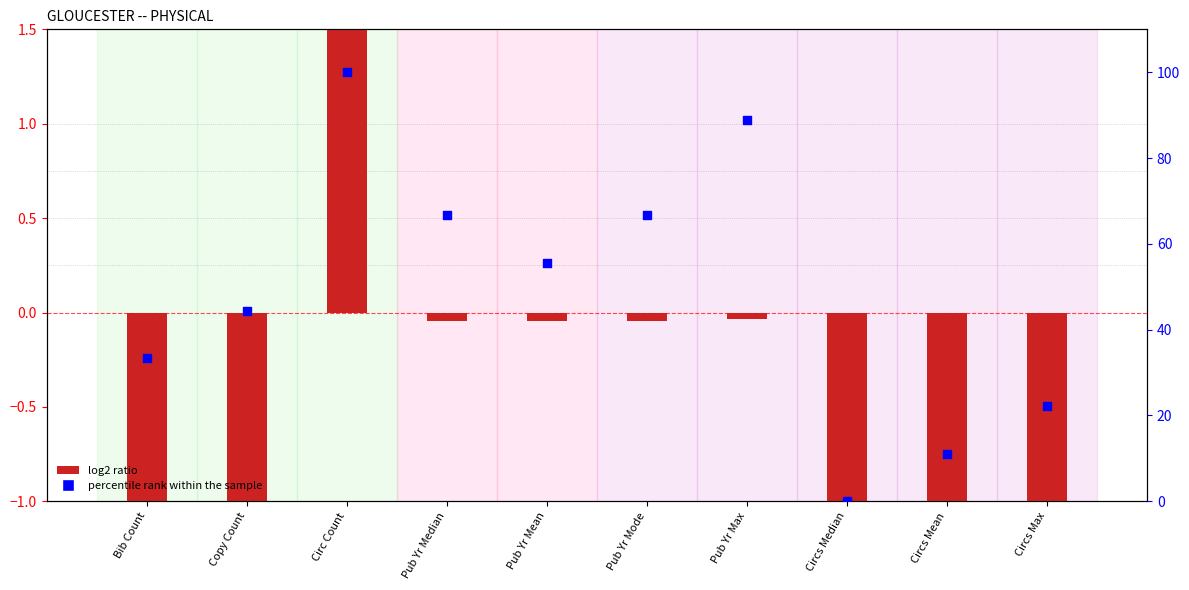

Which series contains the highest Y value?

percentile rank within the sample